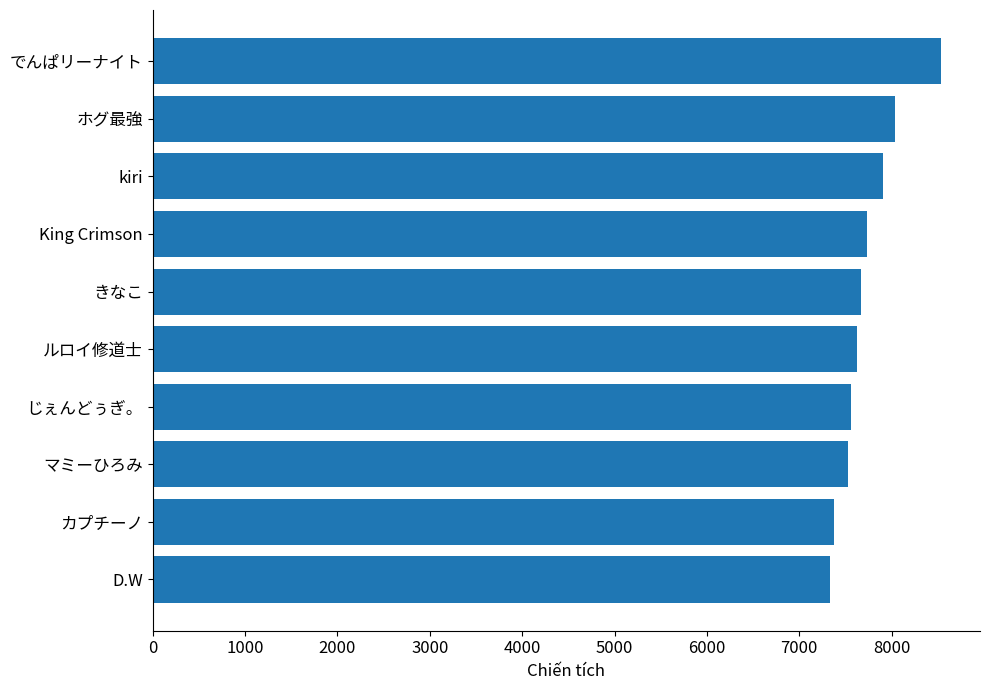

True or false: the data shows 7663 at きなこ.

True